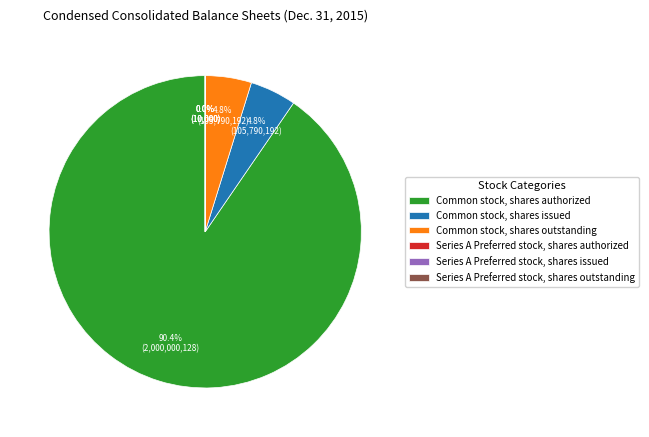

Which slice represents more than half of the pie?

Common stock, shares authorized